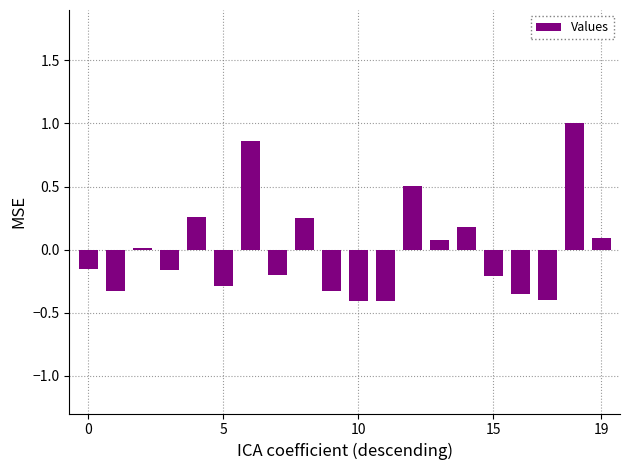

What is the greatest value displayed?

1.0